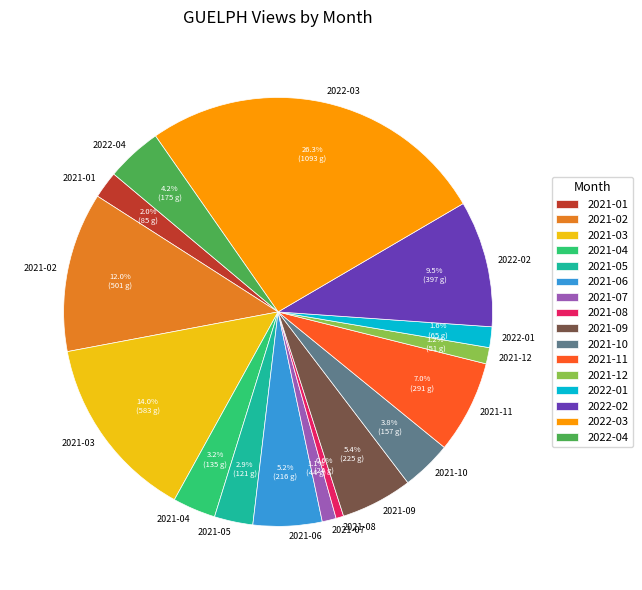

How many segments does this pie chart have?

16